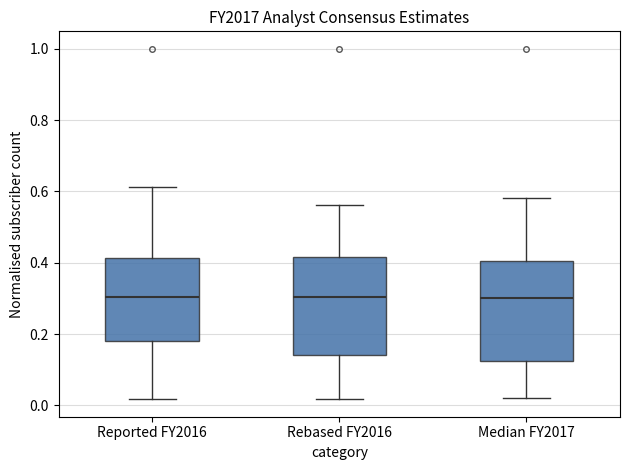

Reading left to right, transcribe this box plot: for each box, give where its median line is, the range the box spans, and where its two whiskers end, as read against the y-axis. The values are not printed on the chart, so give them approximately, as read against the axis.

Reported FY2016: median 0.30, box 0.18 to 0.42, whiskers 0.02 to 0.62
Rebased FY2016: median 0.30, box 0.14 to 0.42, whiskers 0.02 to 0.56
Median FY2017: median 0.30, box 0.12 to 0.40, whiskers 0.02 to 0.58